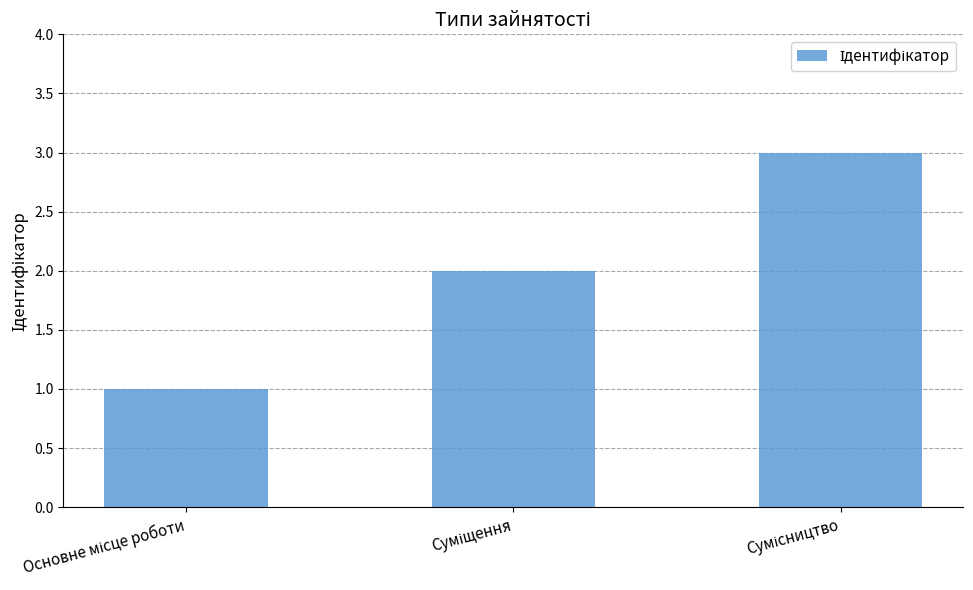

What is the greatest value displayed?

3